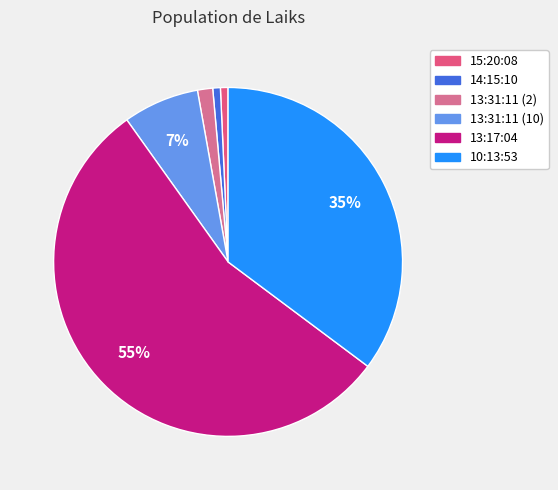

How many segments does this pie chart have?

6